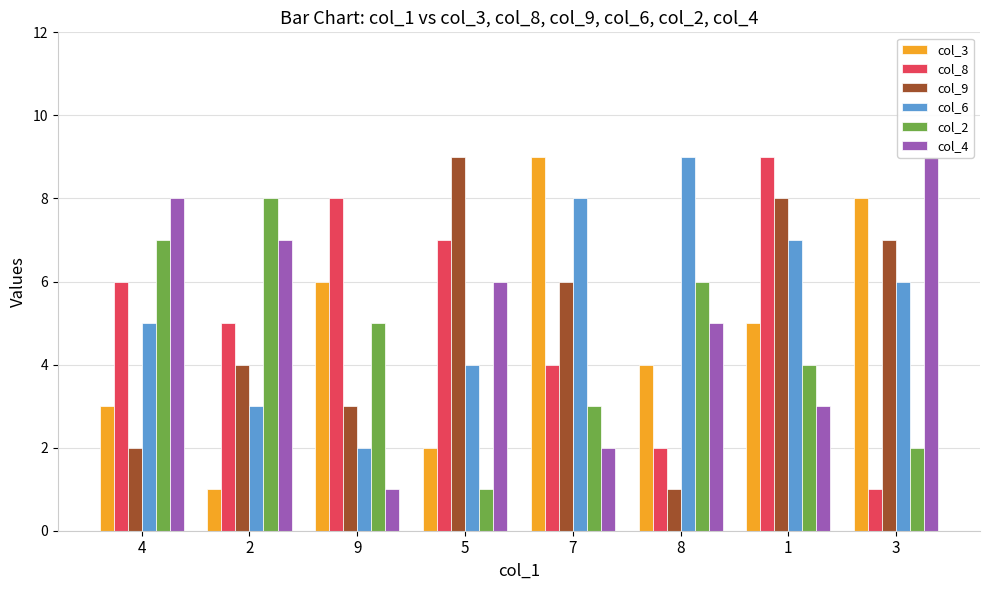

What is the sum of all col_4 values?

41